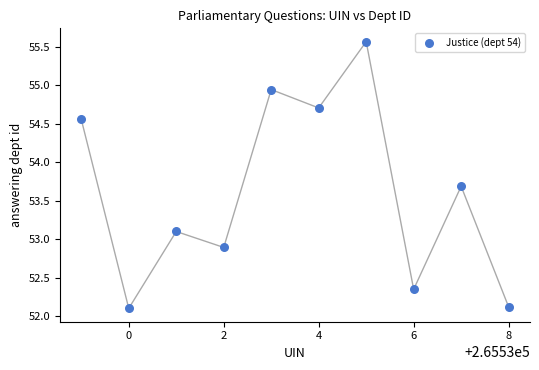

What is the range of X values (max minus min)?

9.0